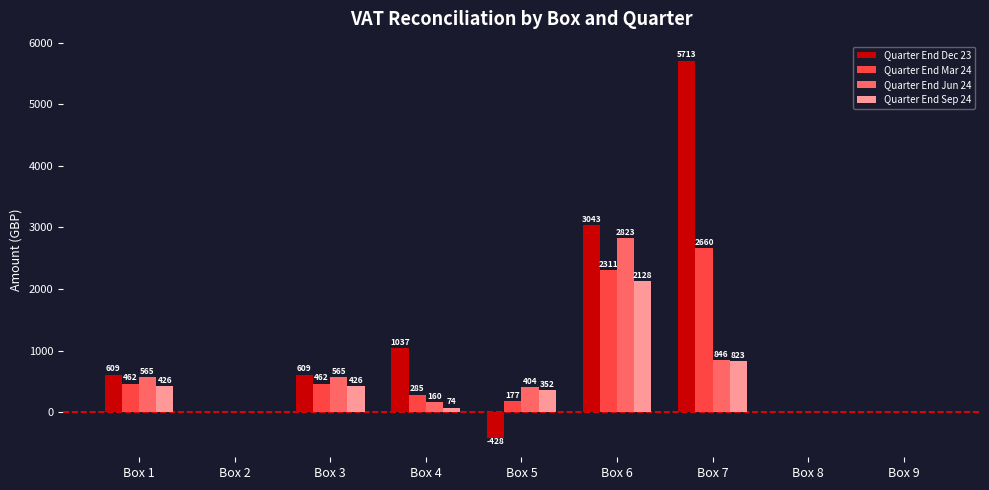

Which series changed the most between Box 3 and Box 5?

Quarter End Dec 23